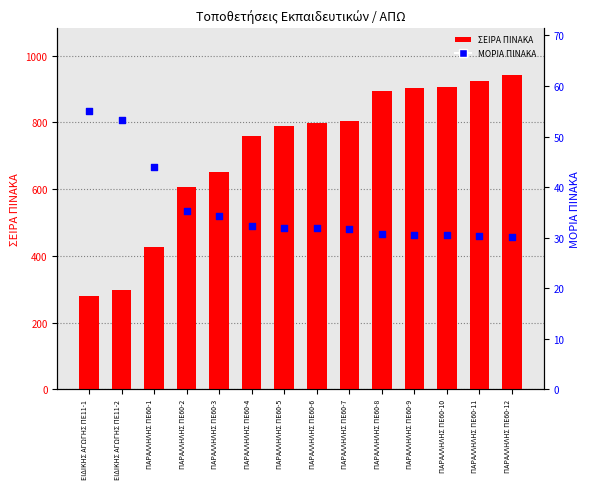

Which series has the widest spread of Y values?

ΣΕΙΡΑ ΠΙΝΑΚΑ